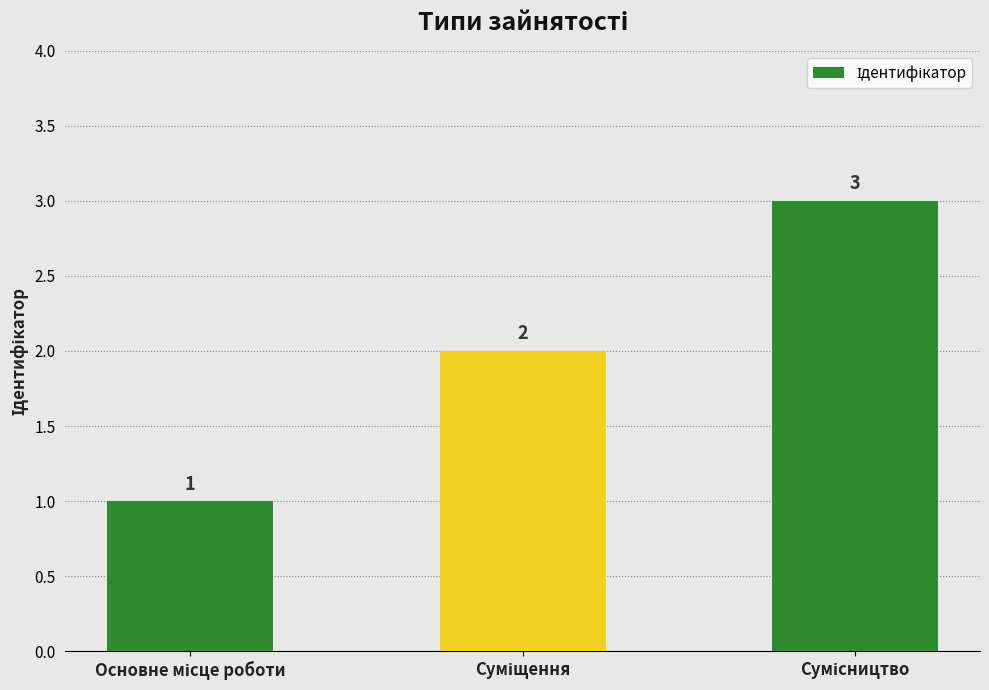

What is the sum of all values?

6